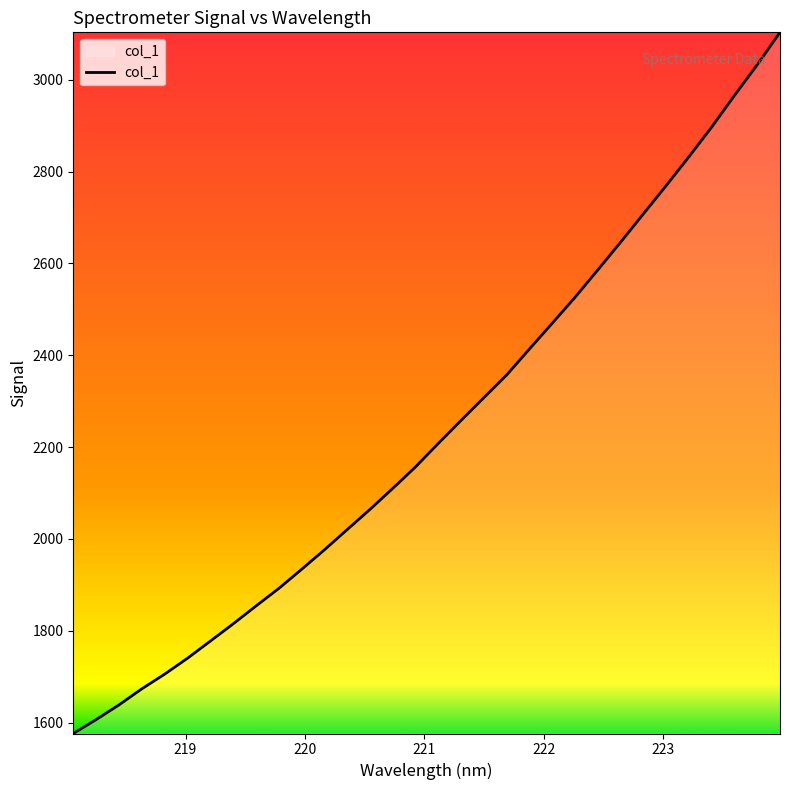

What is the minimum value shown in the chart?

1576.5